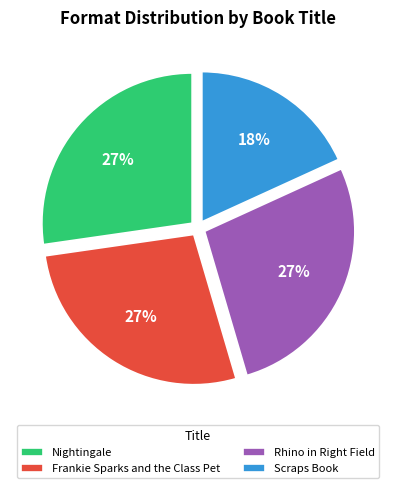

To the nearest percent, what is the combined percentage of Scraps Book and Frankie Sparks and the Class Pet?

45%